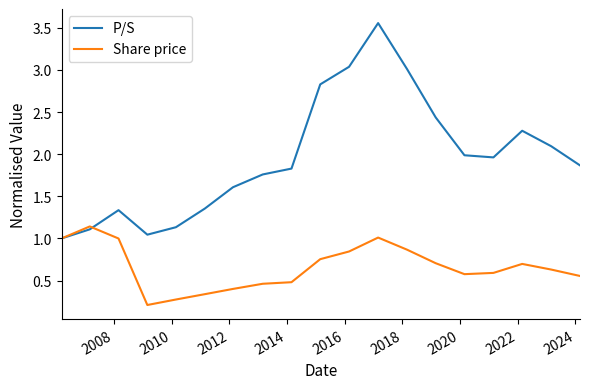

Rank the series by their maximum value, from highest to lowest.

P/S, Share price